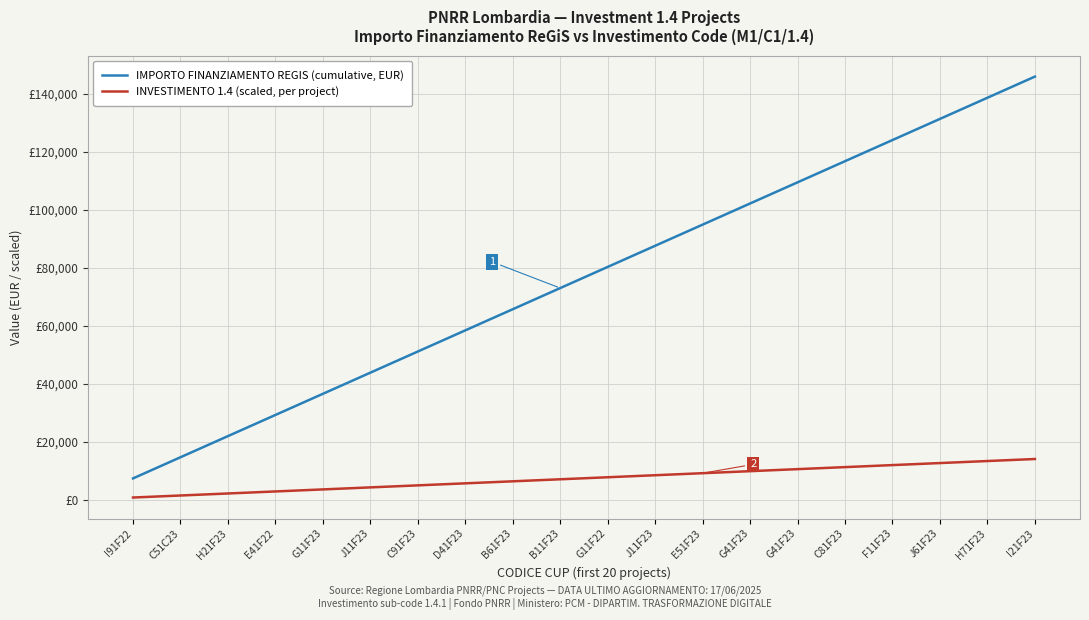

Does the chart have visible grid lines?

Yes